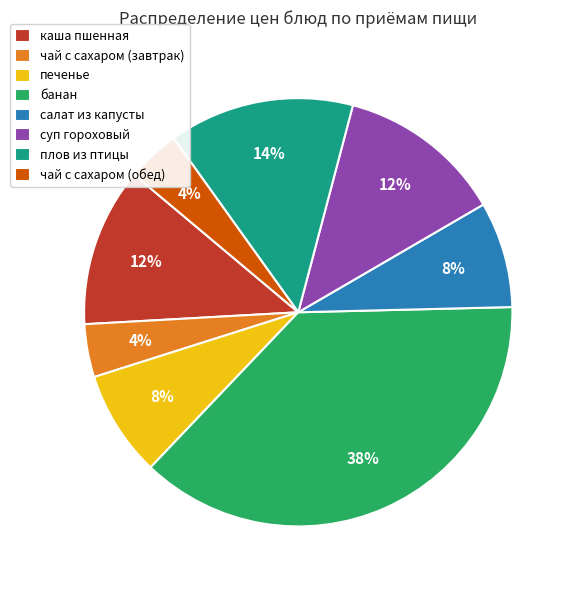

What percentage is the каша пшенная slice, to the nearest percent?

12%